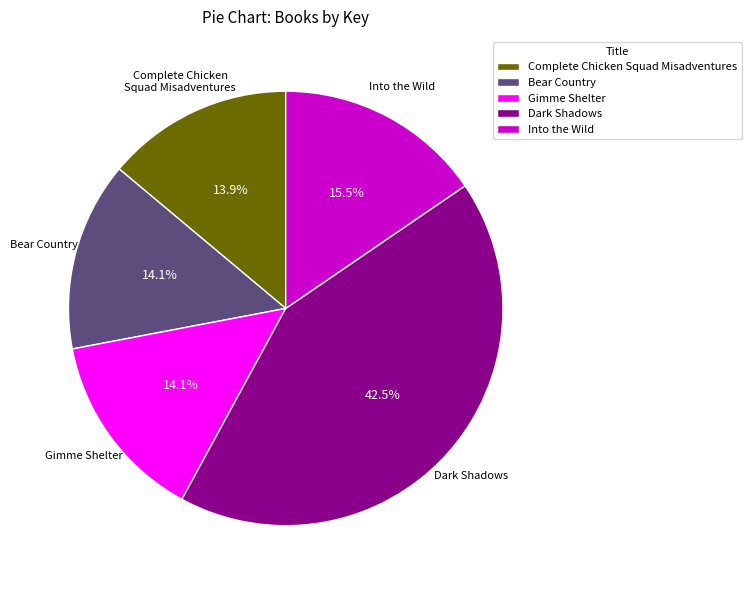

Which category has the biggest portion of the pie?

Dark Shadows